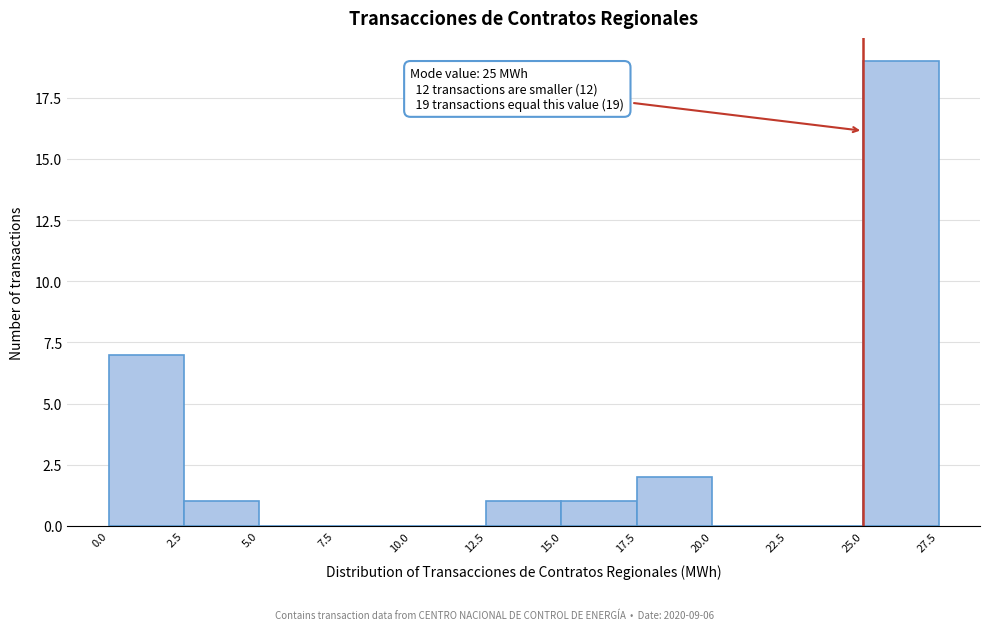

Over which range of the x-axis is the bar tallest?

25.0 to 27.5